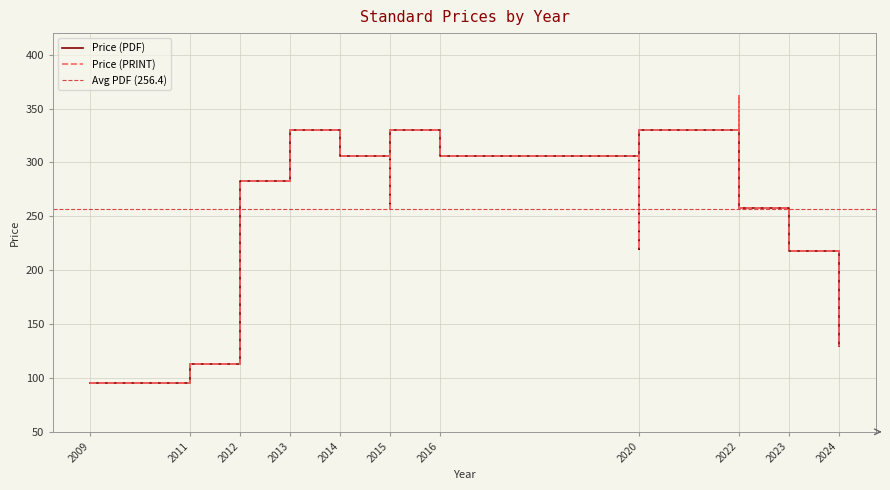

The value of Price (PRINT) at 2020 is 306.0. True or false?

True